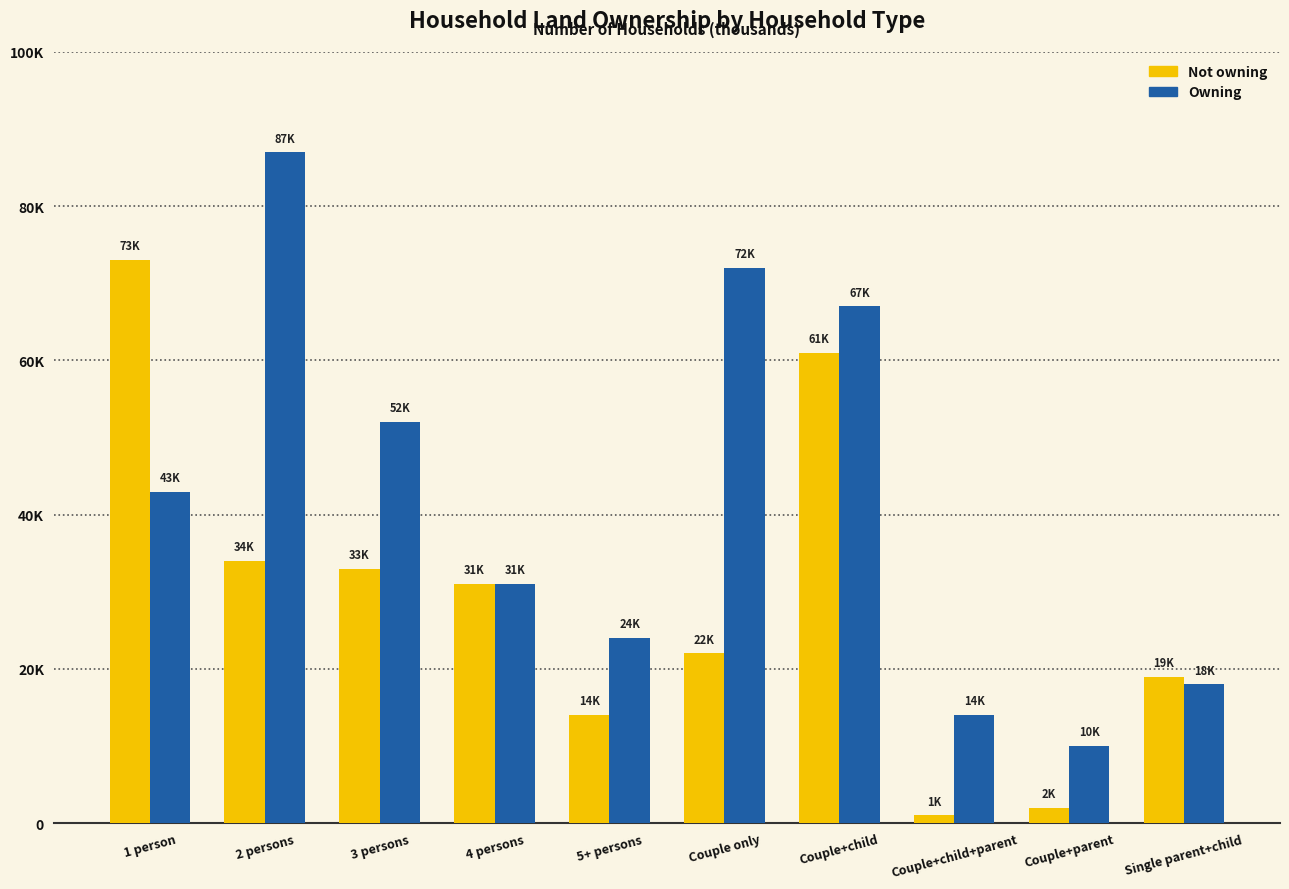

At 2 persons, list the series in order from smallest to largest.

Not owning, Owning